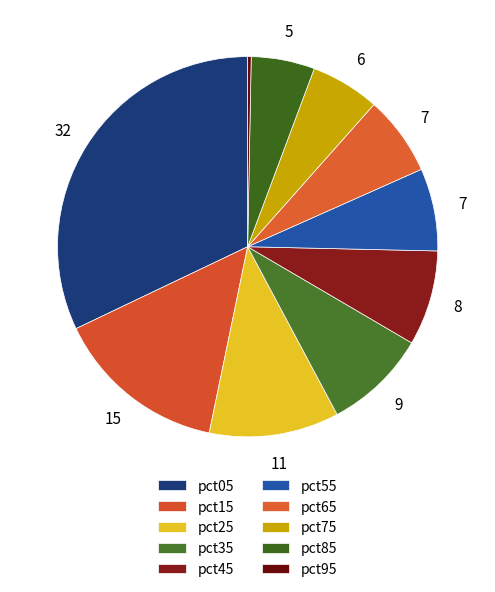

Is there a majority slice in this chart?

No